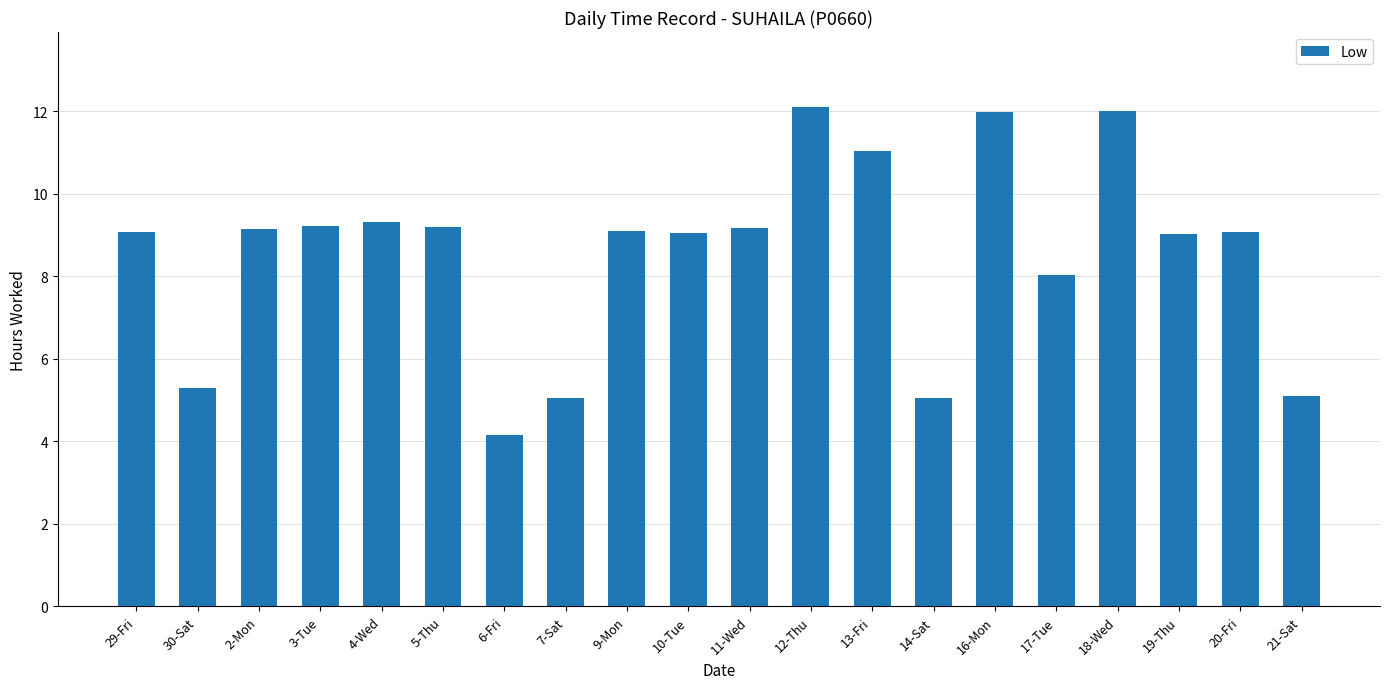

Approximately how many times larger is the value at 6-Fri compared to 30-Sat?

0.8